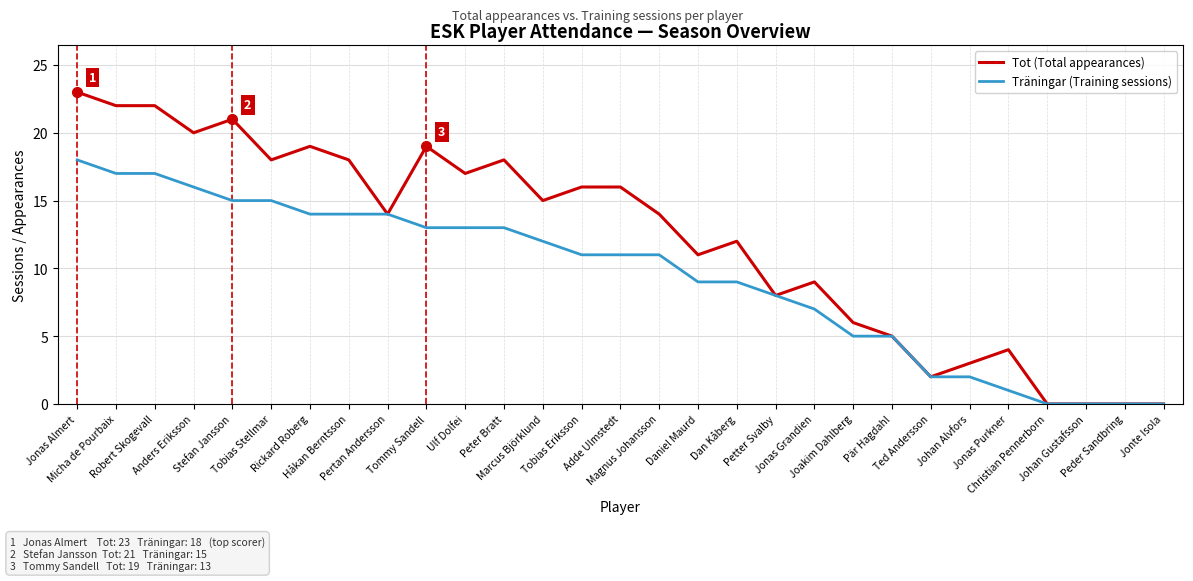

Where is Tot (Total appearances) nearest to the value 11?

Daniel Maurd